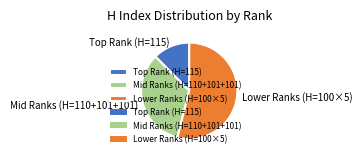

Which category has the biggest portion of the pie?

Lower Ranks (H=100×5)